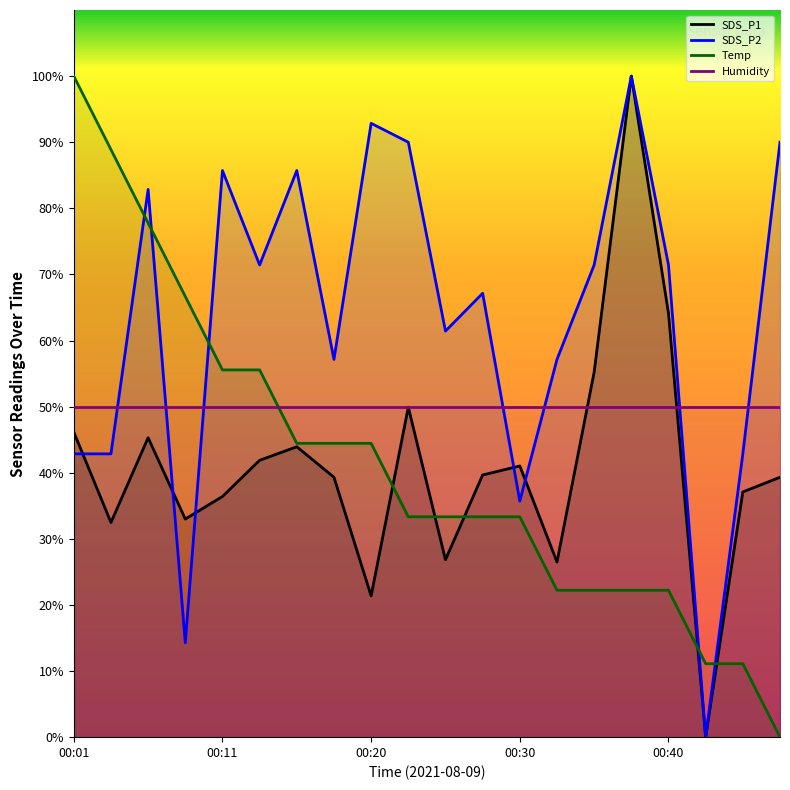

Reading left to right, list all the values displayed in this chart.

SDS_P1: 46.2	32.5	45.3	33.0	36.4	41.9	43.9	39.3	21.4	49.9	26.8	39.7	41.0	26.5	55.2	100.0	64.1	0.0	37.1	39.3
SDS_P2: 42.9	42.9	82.9	14.3	85.7	71.4	85.7	57.1	92.9	90.0	61.4	67.1	35.7	57.1	71.4	100.0	71.4	0.0	42.9	90.0
Temp: 100.0	88.9	77.8	66.7	55.6	55.6	44.4	44.4	44.4	33.3	33.3	33.3	33.3	22.2	22.2	22.2	22.2	11.1	11.1	0.0
Humidity: 50.0	50.0	50.0	50.0	50.0	50.0	50.0	50.0	50.0	50.0	50.0	50.0	50.0	50.0	50.0	50.0	50.0	50.0	50.0	50.0